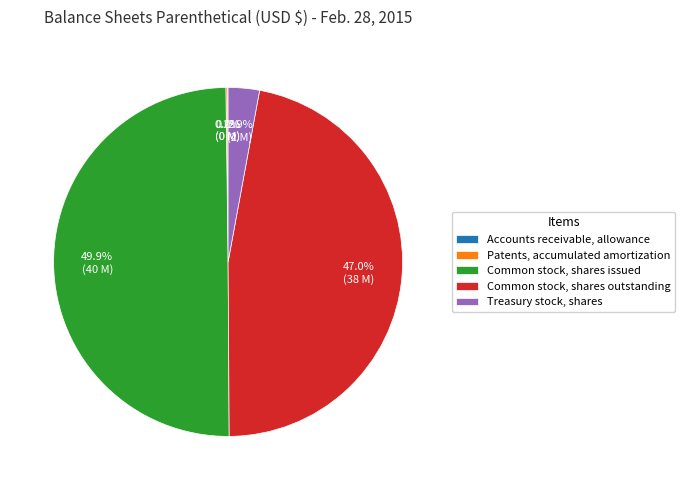

To the nearest percent, what is the average slice percentage?

20%